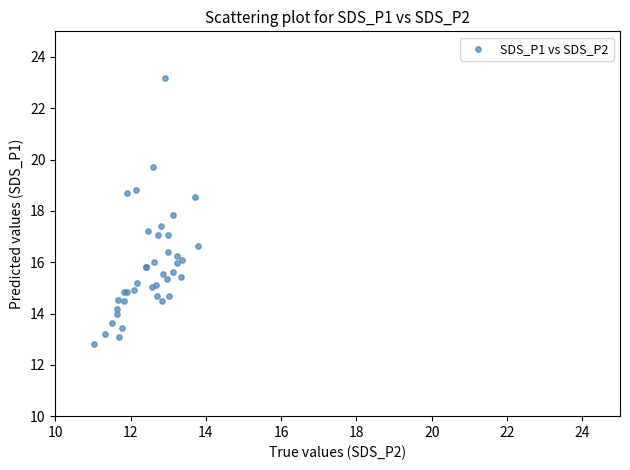

What Y value in the scatter plot is closest to 18?

17.8